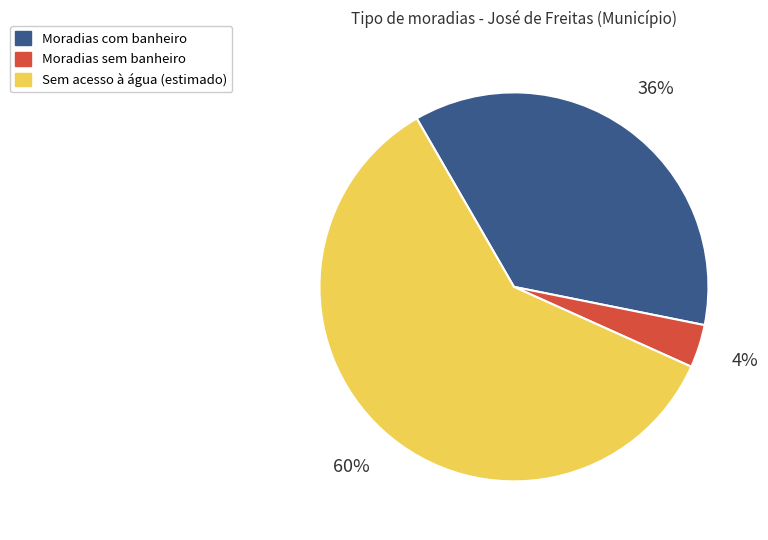

To the nearest percent, what is the average slice percentage?

33%